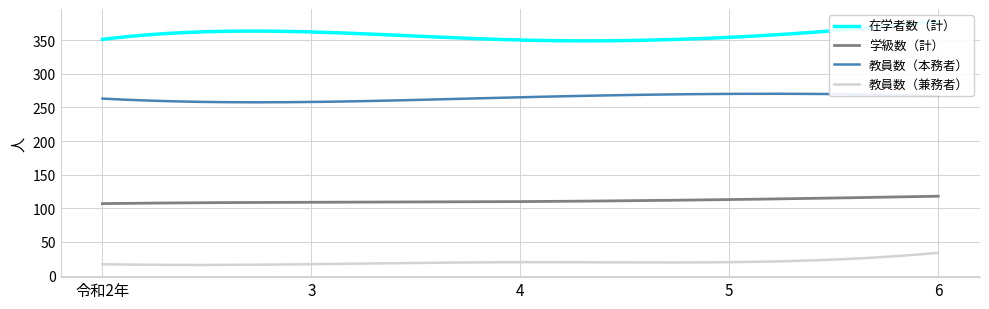

Is the value of 教員数（本務者） at 5 greater than the value of 学級数（計） at 3?

Yes